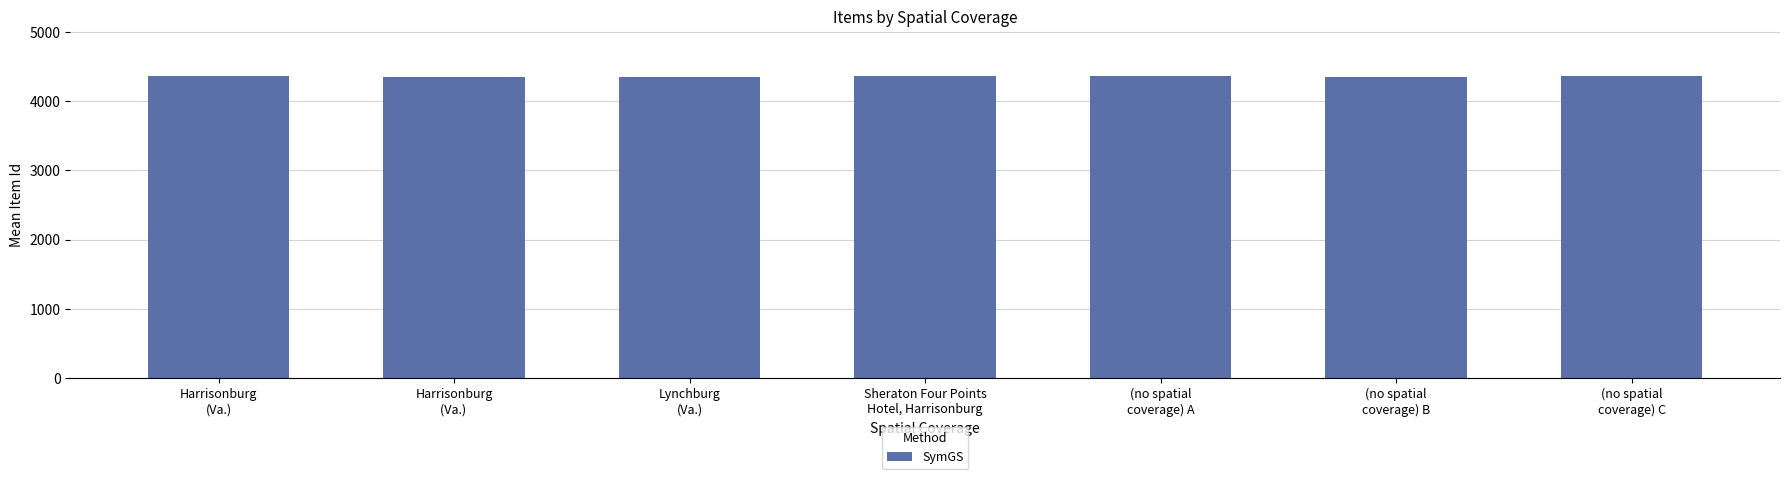

What is the average value?

4355.6